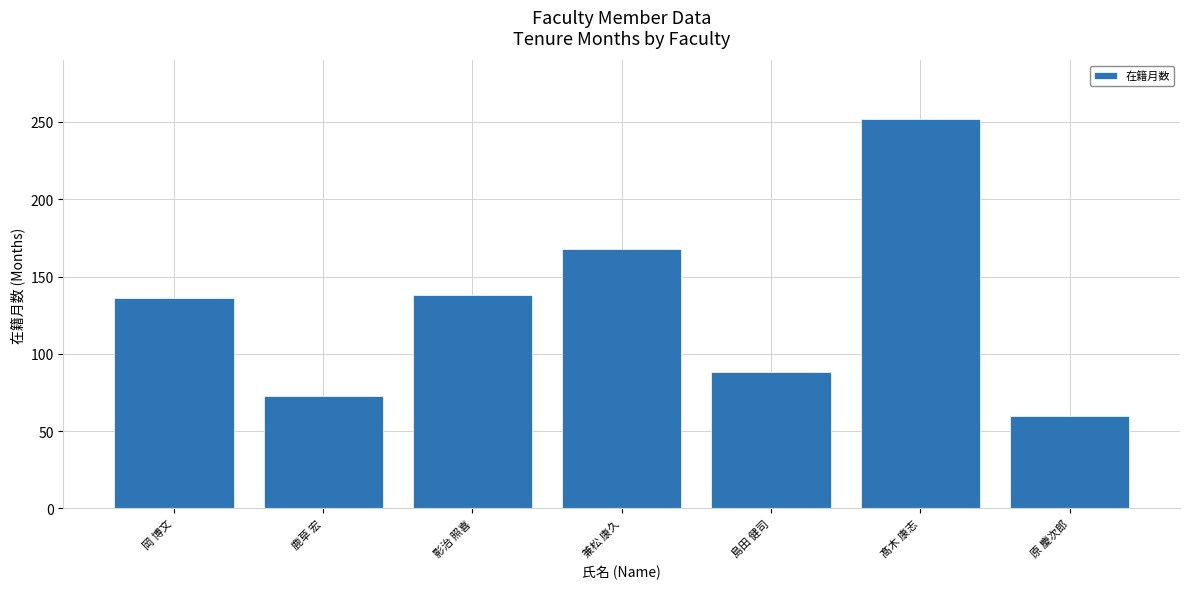

Read the value at 影治 照喜.

138